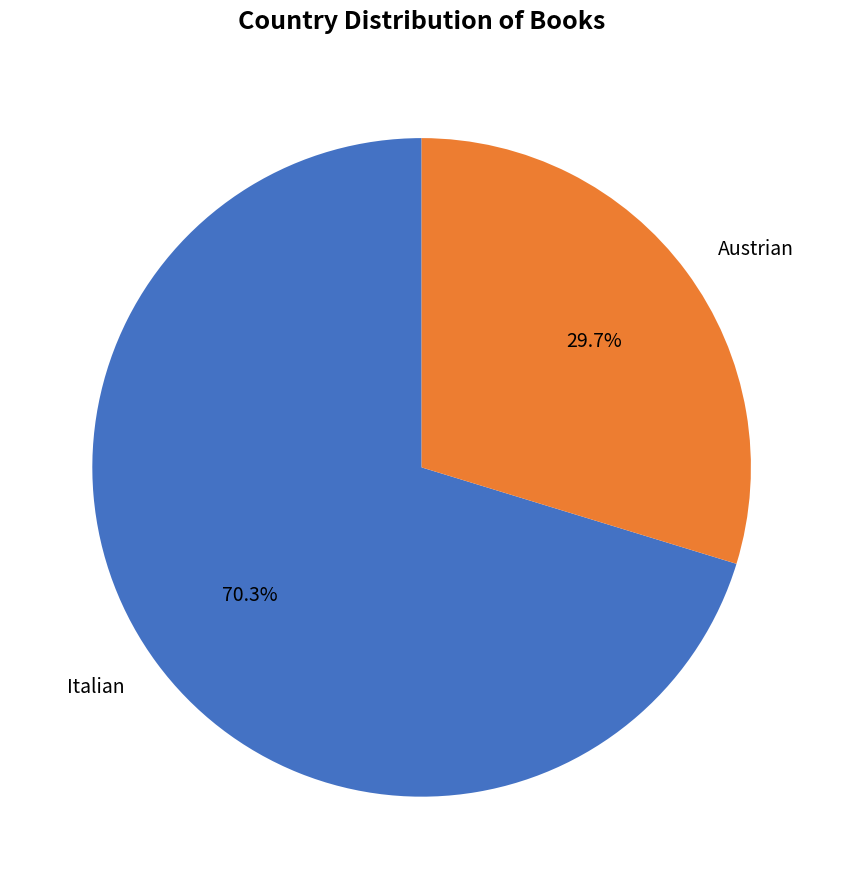

Approximately how many times larger is the value at Austrian compared to Italian?

0.4